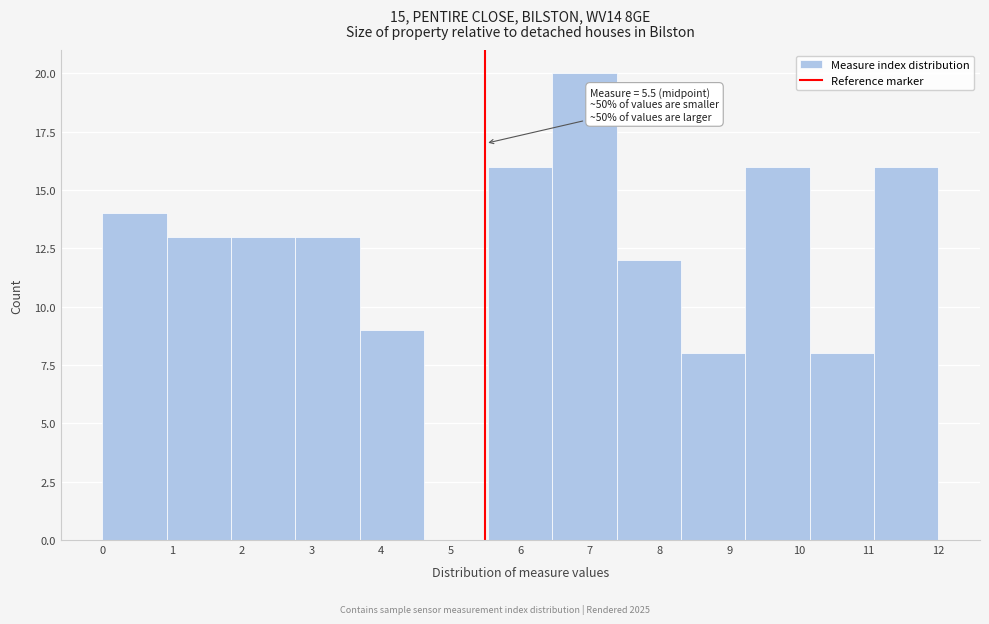

Which range on the x-axis has the tallest bar?

6.5 to 7.4